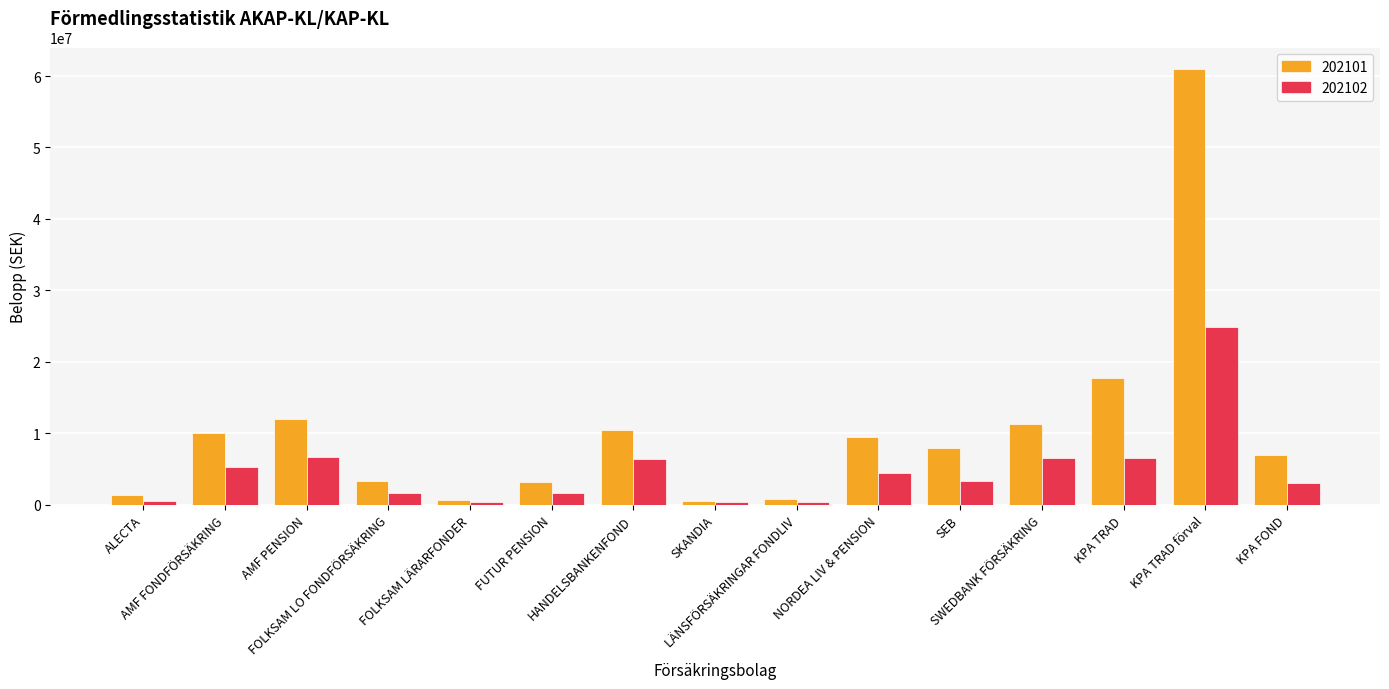

What is the label of the 3rd bar from the left?

AMF PENSION